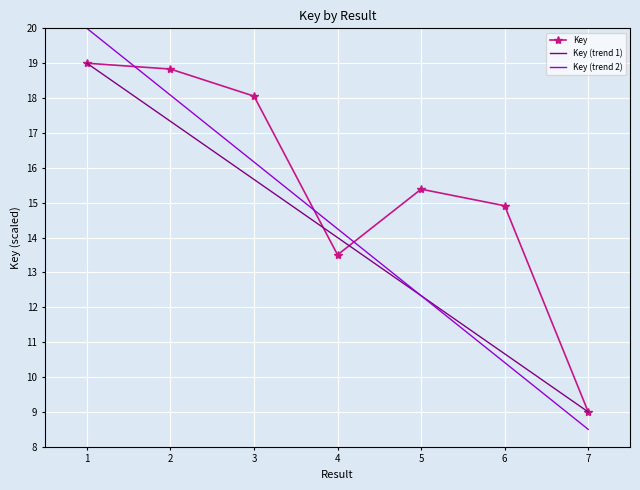

What is the smallest value displayed?

8.5